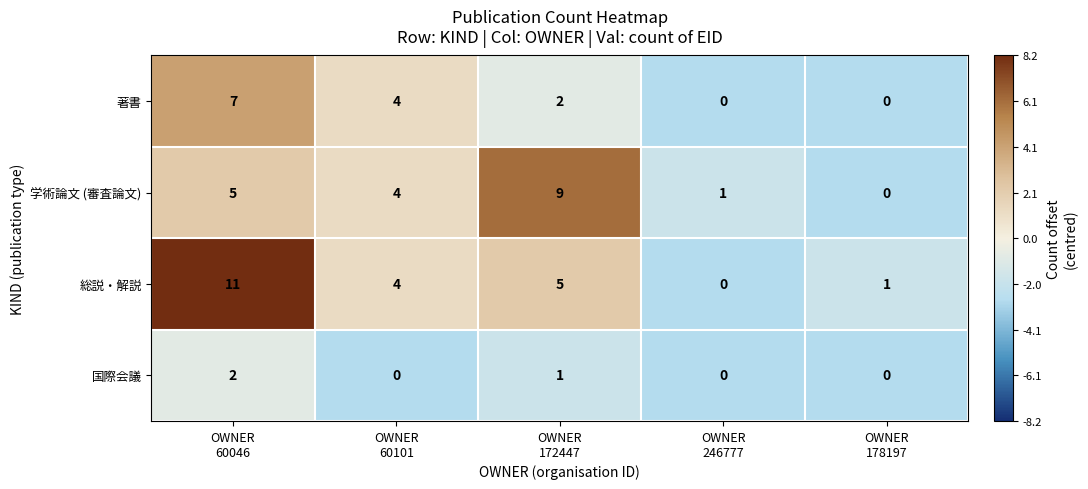

Which series has the largest total across all categories?

総説・解説